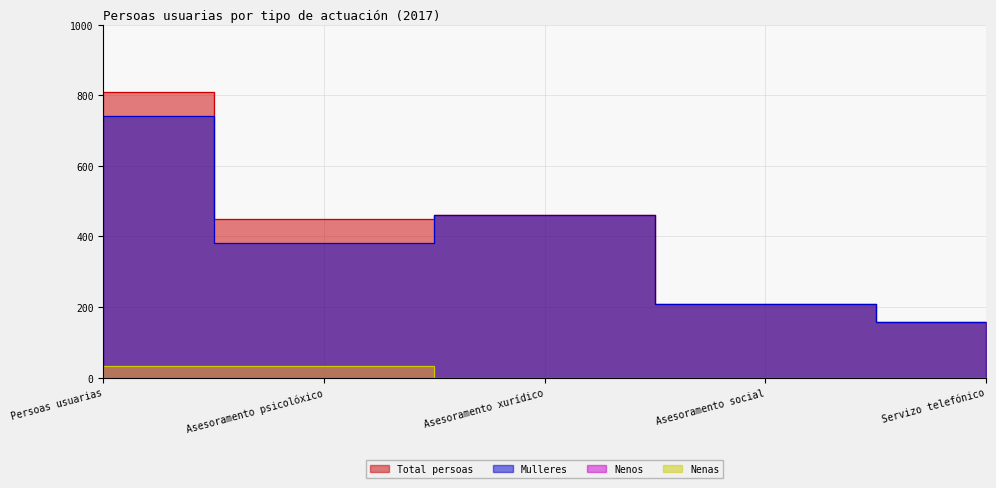

Reading left to right, list all the values displayed in this chart.

Total persoas: 809	449	461	209	157
Mulleres: 741	381	461	209	157
Nenos: 34	34	0	0	0
Nenas: 34	34	0	0	0